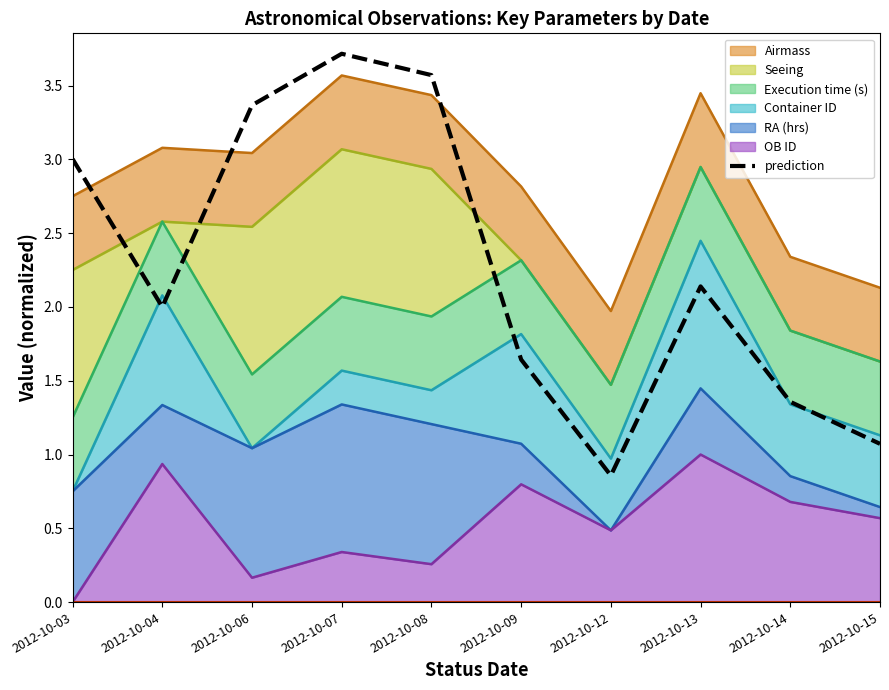

What is the change in value from 2012-10-04 to 2012-10-08?

+1.6